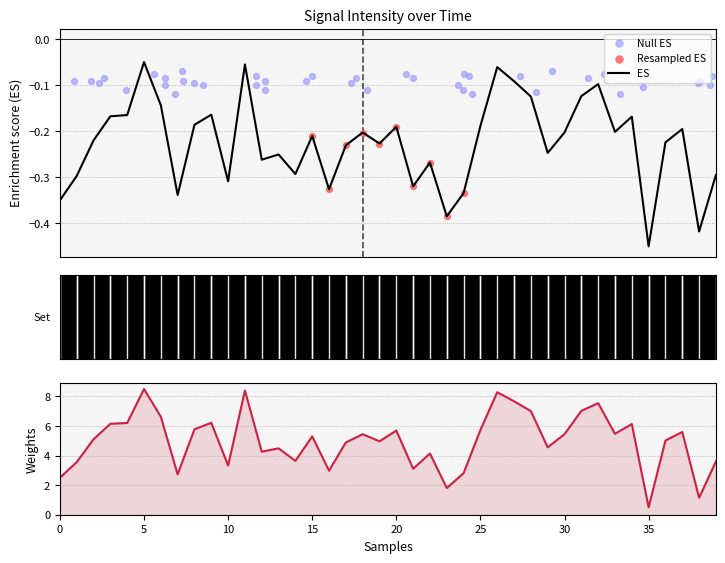

Which series has the largest total across all categories?

null_es